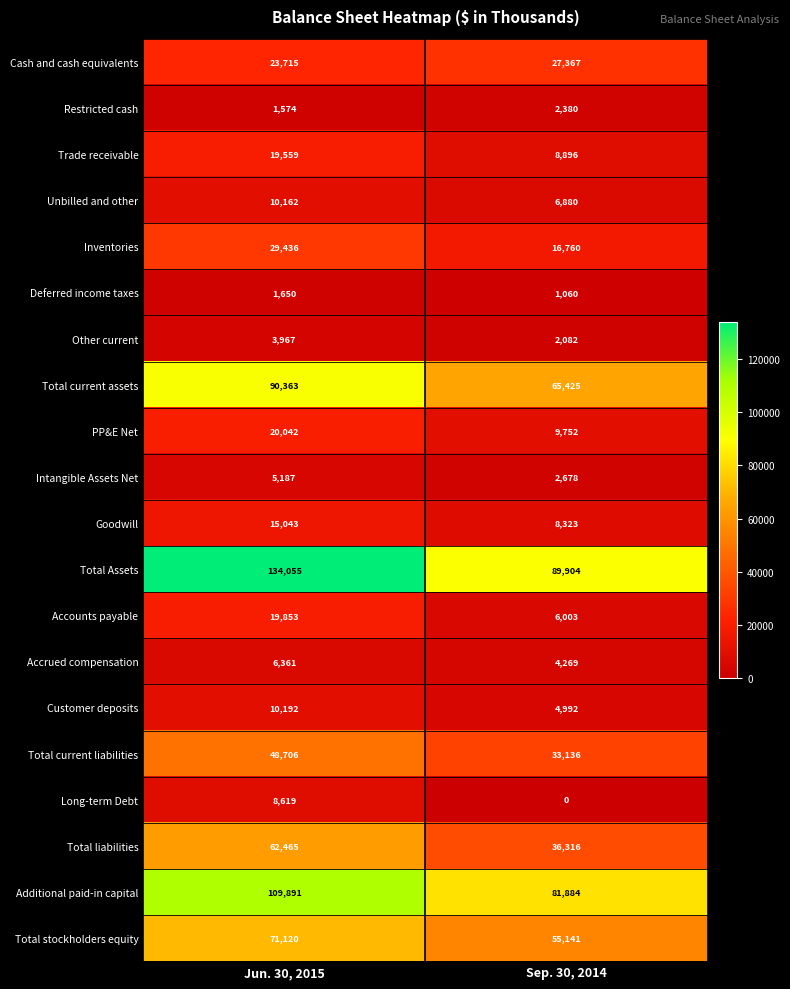

Between Jun. 30, 2015 and Sep. 30, 2014, which series saw the biggest shift?

Total Assets